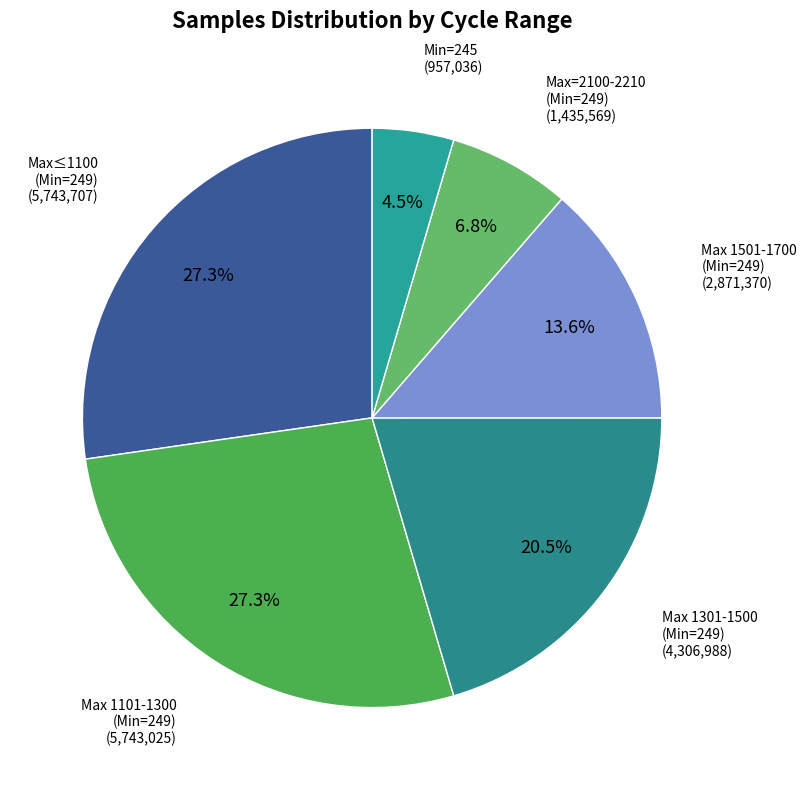

What percentage is NOT represented by Max 1301-1500 (Min=249)?

79.5%